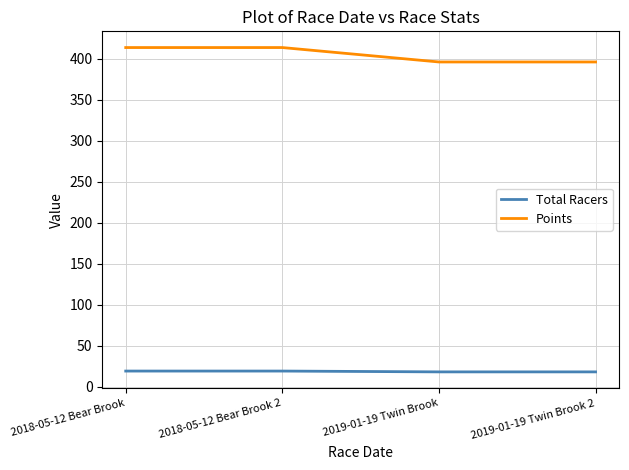

At 2018-05-12 Bear Brook, list the series in order from smallest to largest.

Total Racers, Points